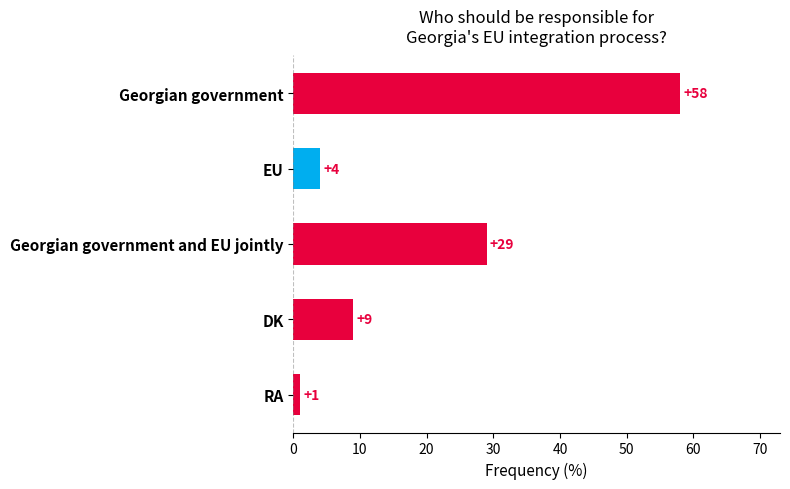

Reading bottom to top, extract all data points from this chart.

1	9	29	4	58